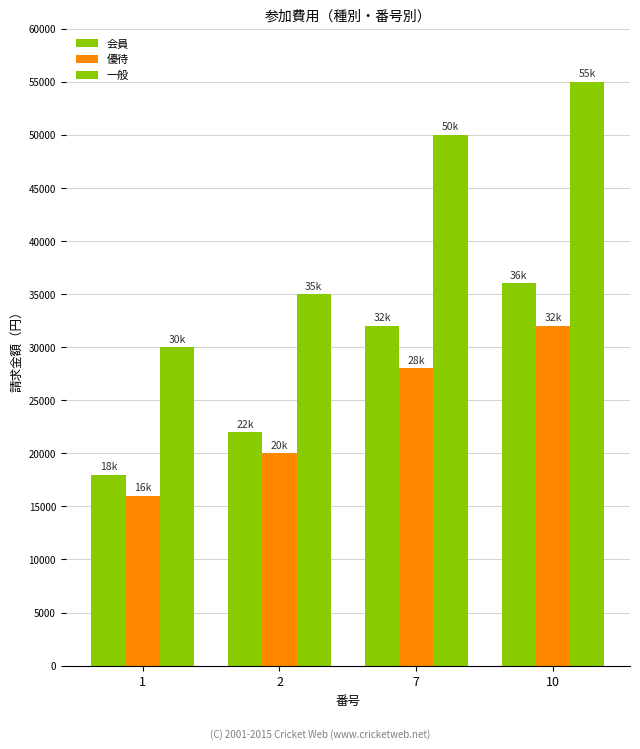

How many data points does each series have?

4